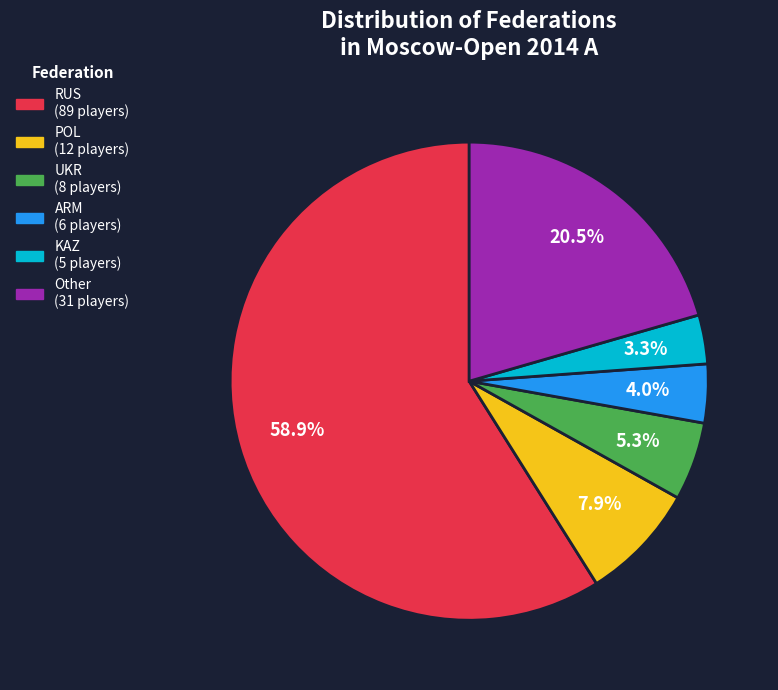

Do ARM and UKR together represent more than half of the pie?

No